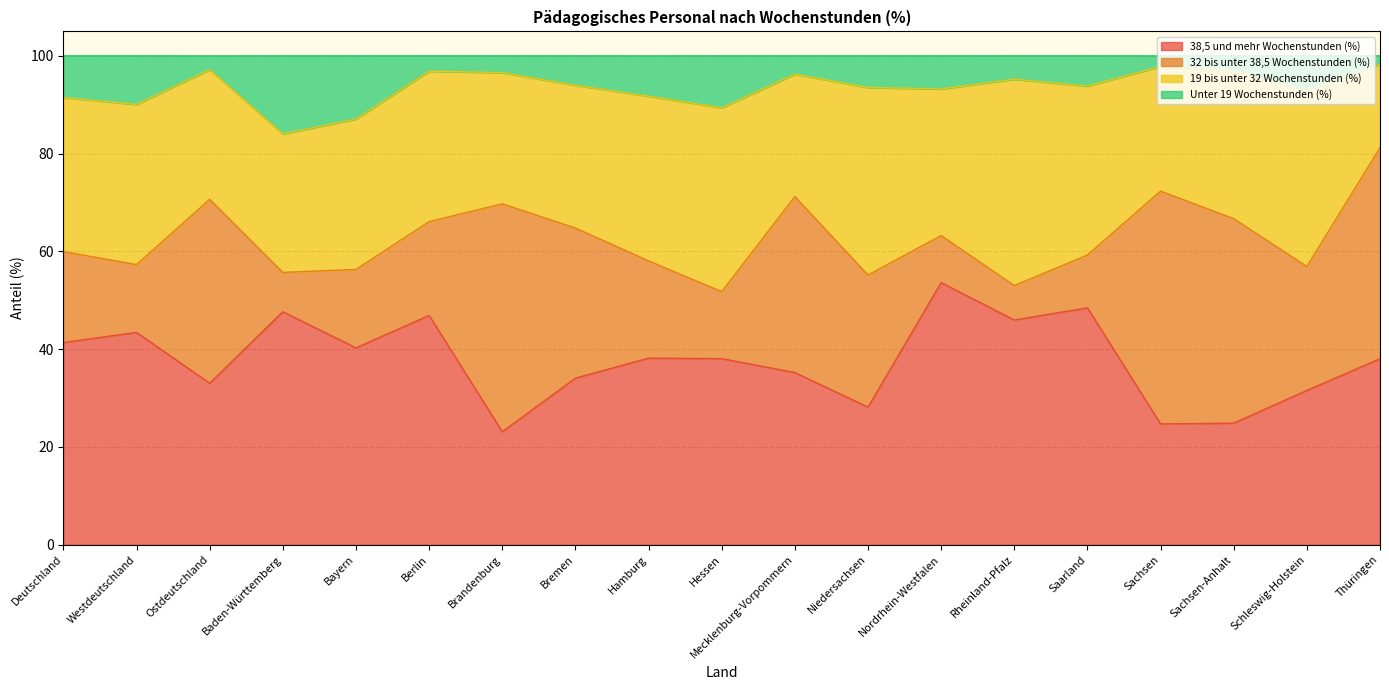

What is the total value across all series at Ostdeutschland?

100.0